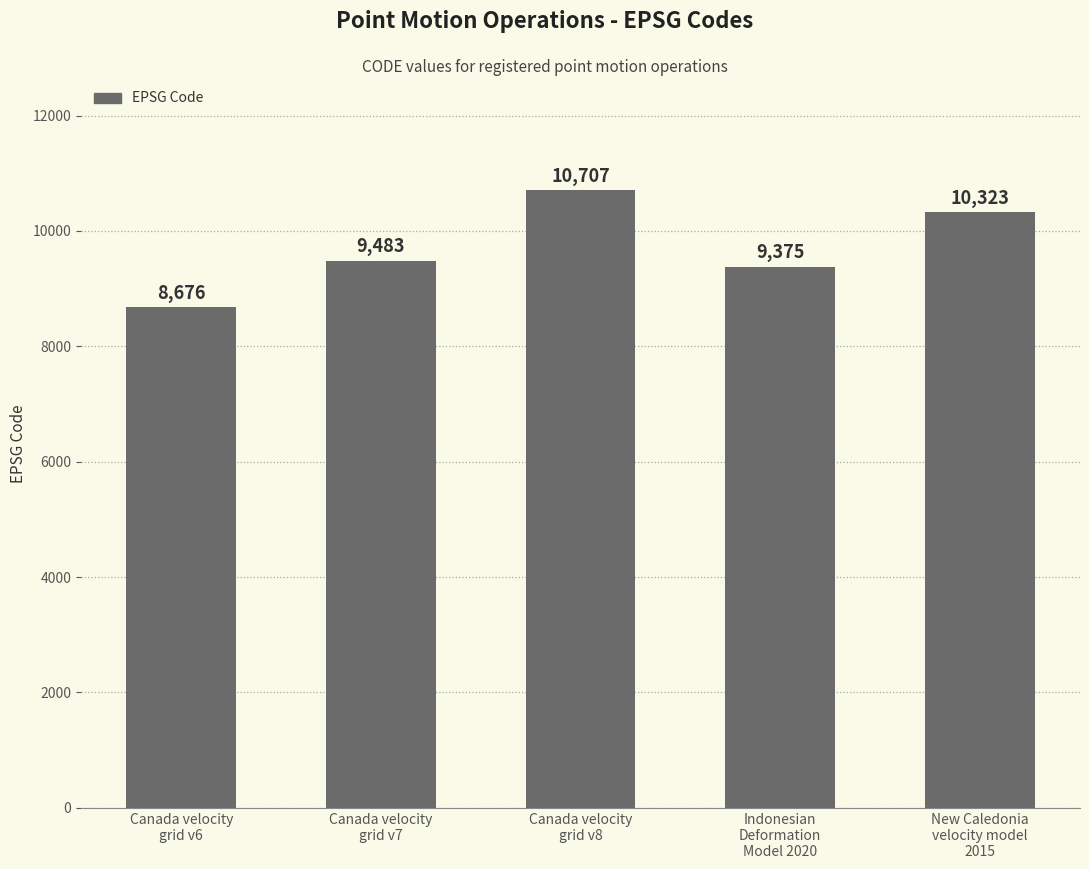

List the labels in order of value, largest first.

Canada velocity
grid v8, New Caledonia
velocity model
2015, Canada velocity
grid v7, Indonesian
Deformation
Model 2020, Canada velocity
grid v6